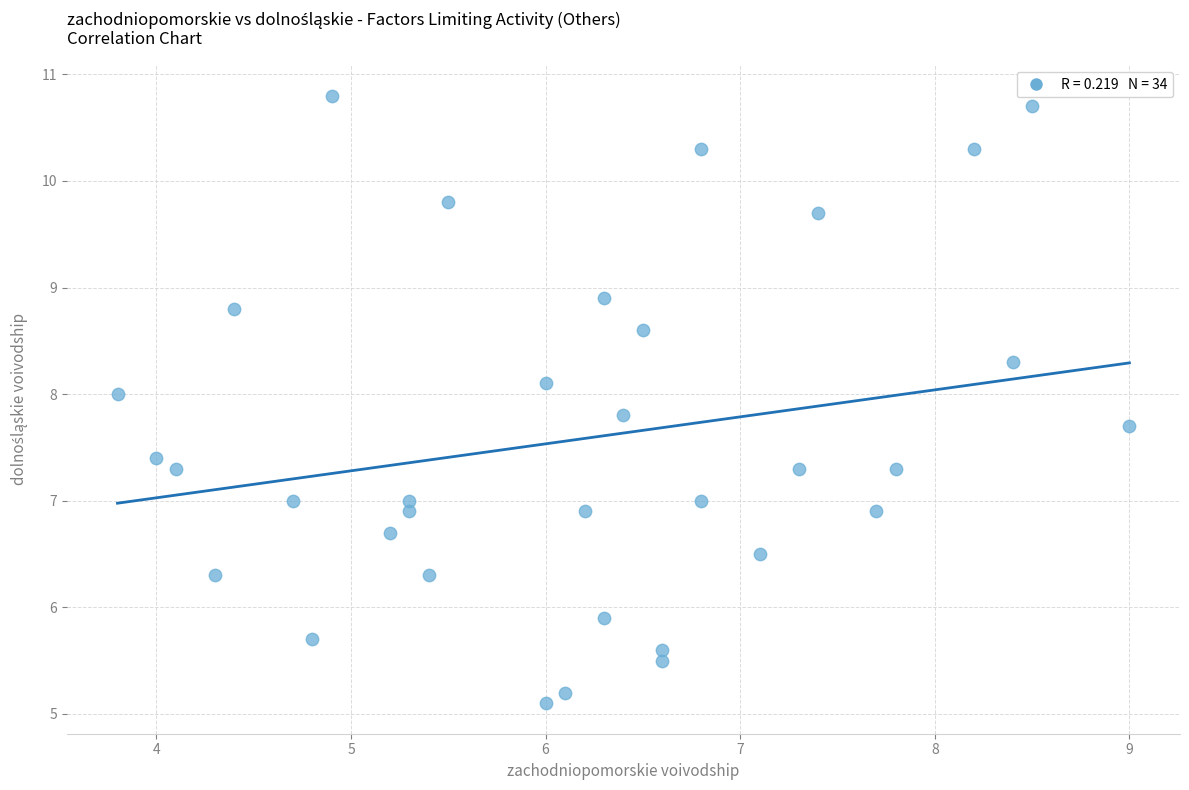

What is the range of X values (max minus min)?

5.2